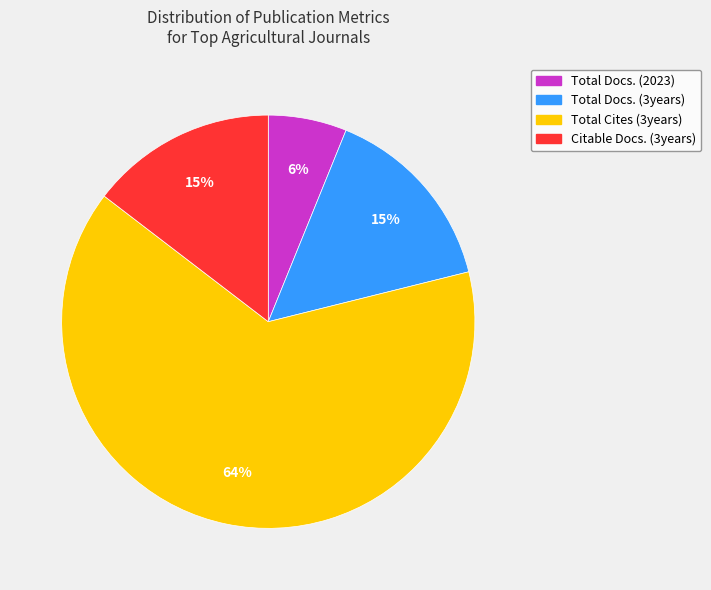

Is there any slice that represents more than half of the pie?

Yes